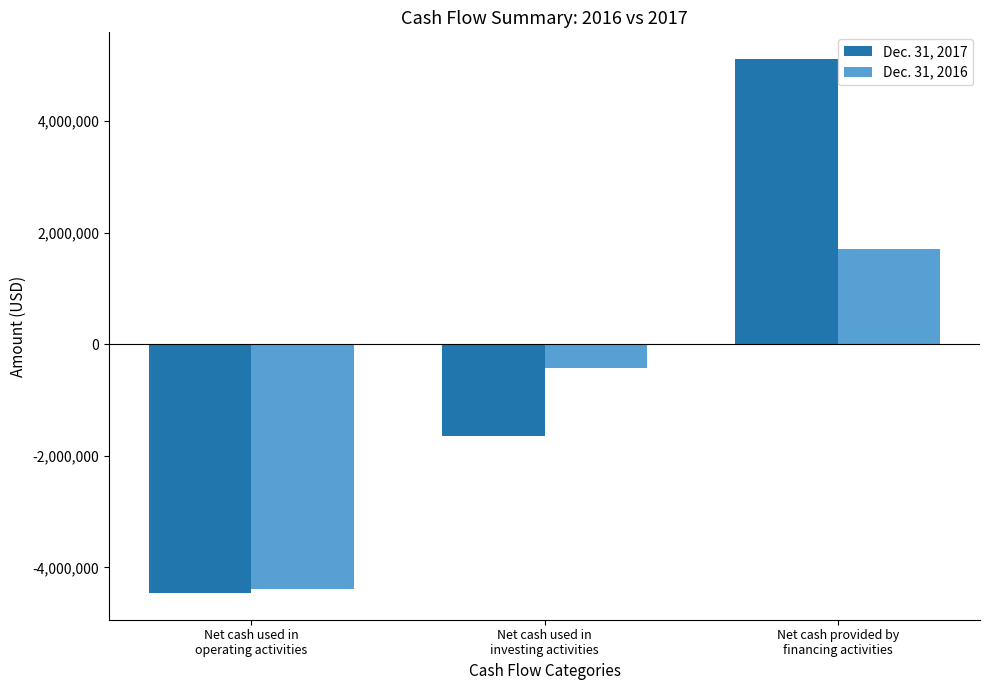

How many values in the Dec. 31, 2016 series exceed -422860?

1